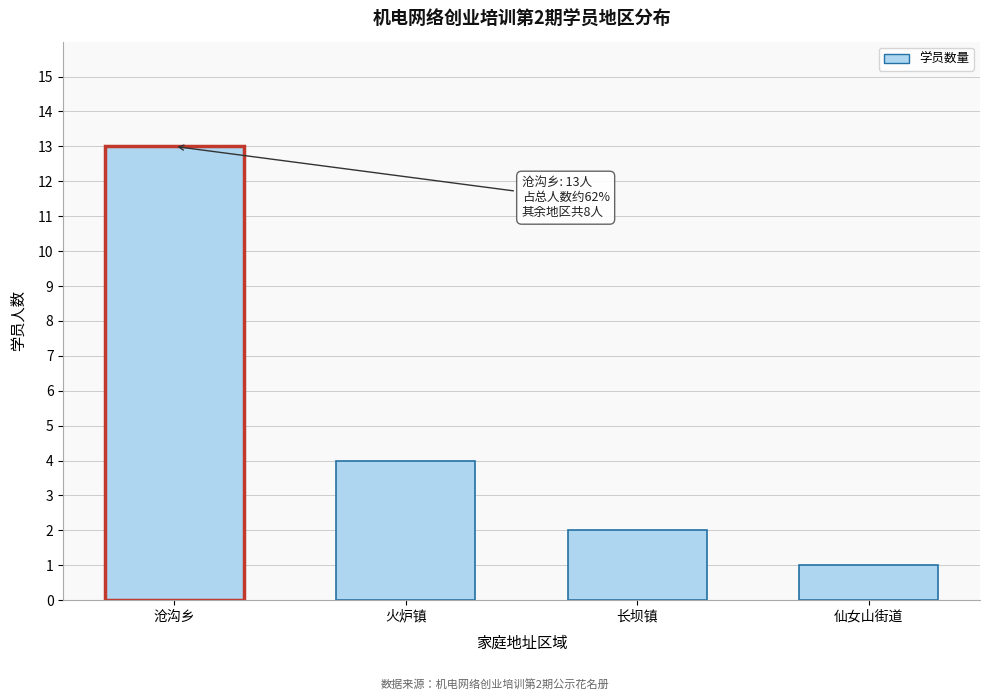

Reading left to right, extract all data points from this chart.

沧沟乡=13	火炉镇=4	长坝镇=2	仙女山街道=1